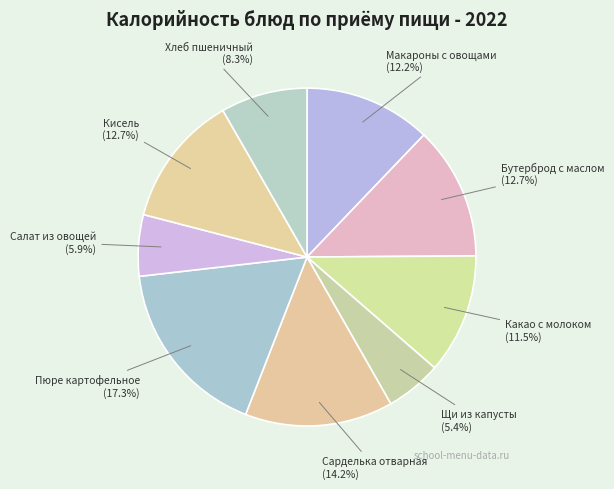

To the nearest percent, what is the difference between the Макароны с овощами and Пюре картофельное slice percentages?

5%